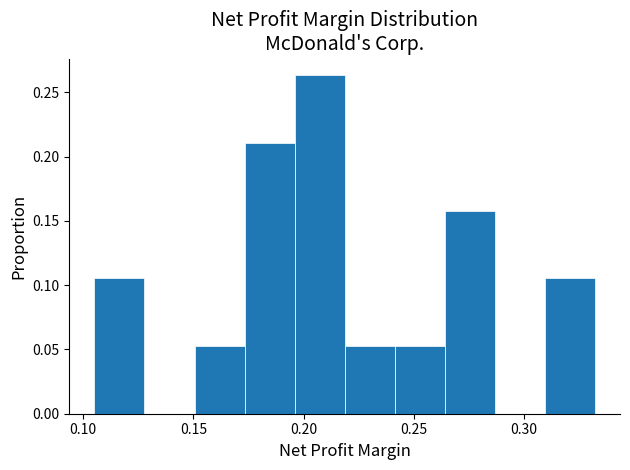

Reading left to right, list every bar in this chart as the range it spans on the x-axis followed by its height. Neither the bar edges nor the heights are printed on the chart, so give them approximately, as read against the axes.

0.105 to 0.130: 0.105
0.130 to 0.150: 0
0.150 to 0.175: 0.055
0.175 to 0.195: 0.210
0.195 to 0.220: 0.265
0.220 to 0.240: 0.055
0.240 to 0.265: 0.055
0.265 to 0.285: 0.160
0.285 to 0.310: 0
0.310 to 0.330: 0.105